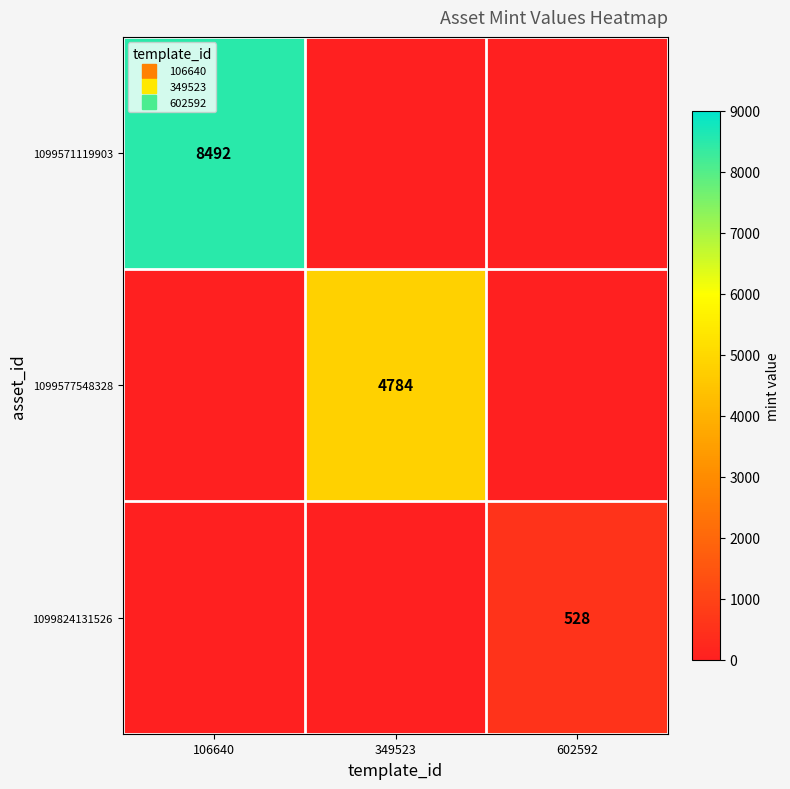

At which label is 1099571119903 closest to 4246?

349523